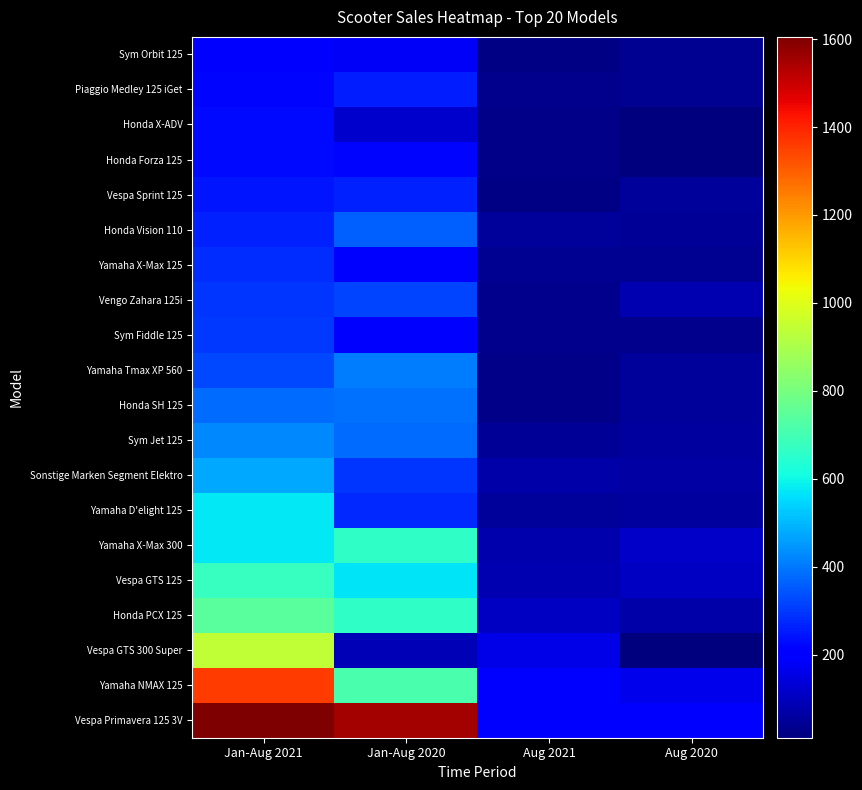

At which category is the sum across all series the highest?

Jan-Aug 2021